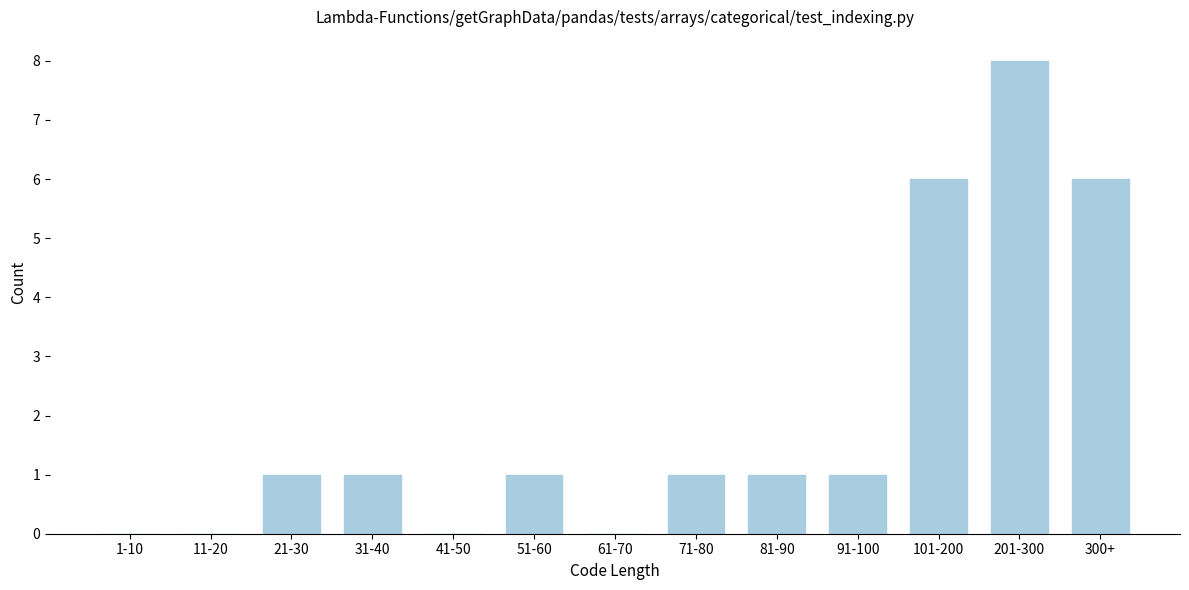

Reading right to left, extract all data points from this chart.

300+=6	201-300=8	101-200=6	91-100=1	81-90=1	71-80=1	61-70=0	51-60=1	41-50=0	31-40=1	21-30=1	11-20=0	1-10=0